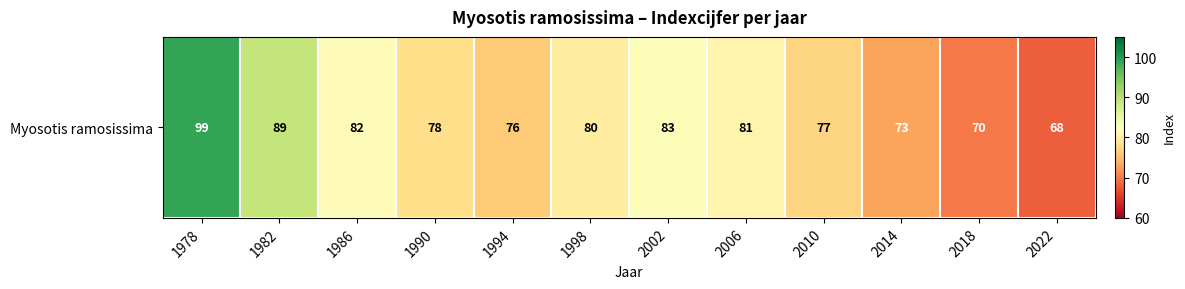

What is the difference between the second highest and minimum values?

21